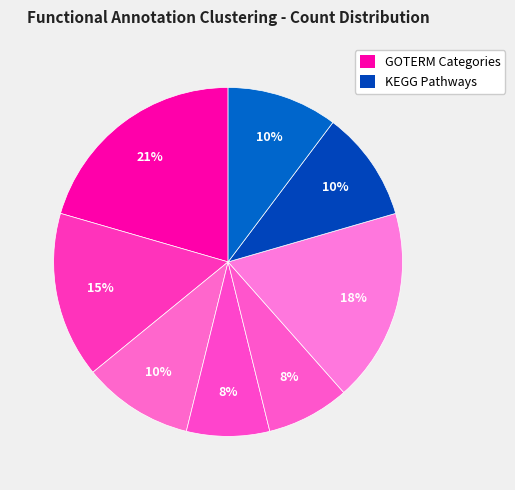

Count the number of slices in the pie.

8